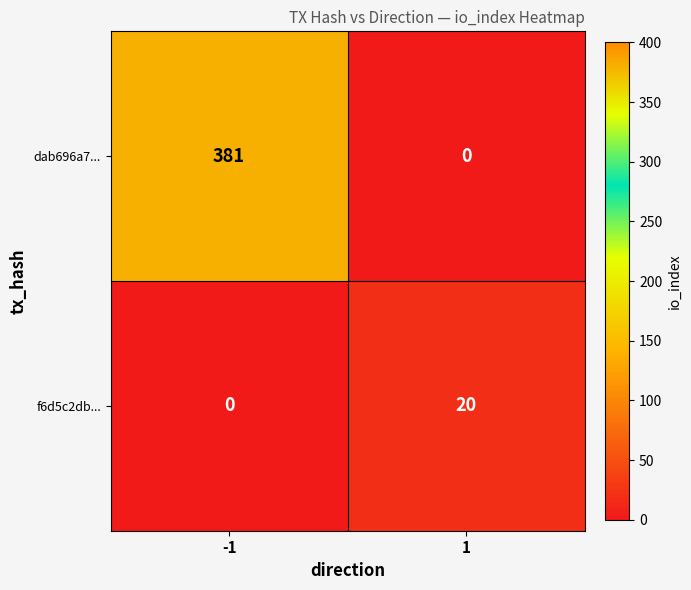

What is the difference between the highest and lowest values at -1?

381